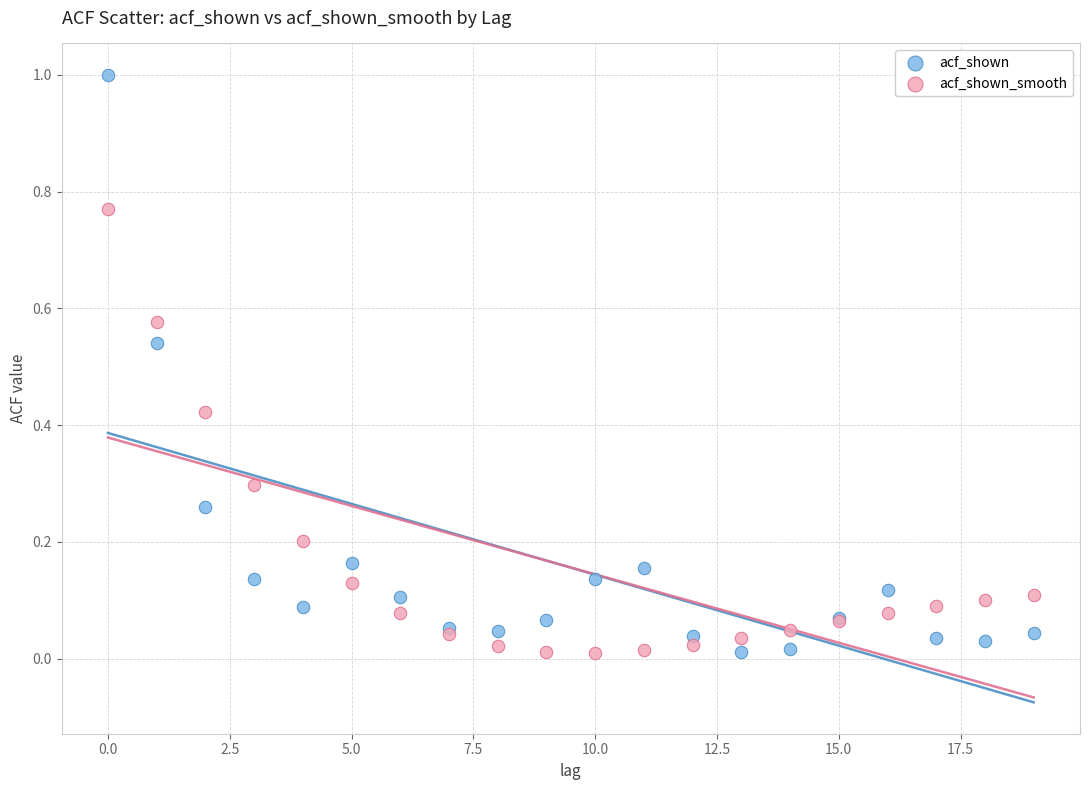

Which series reaches the maximum Y coordinate?

acf_shown